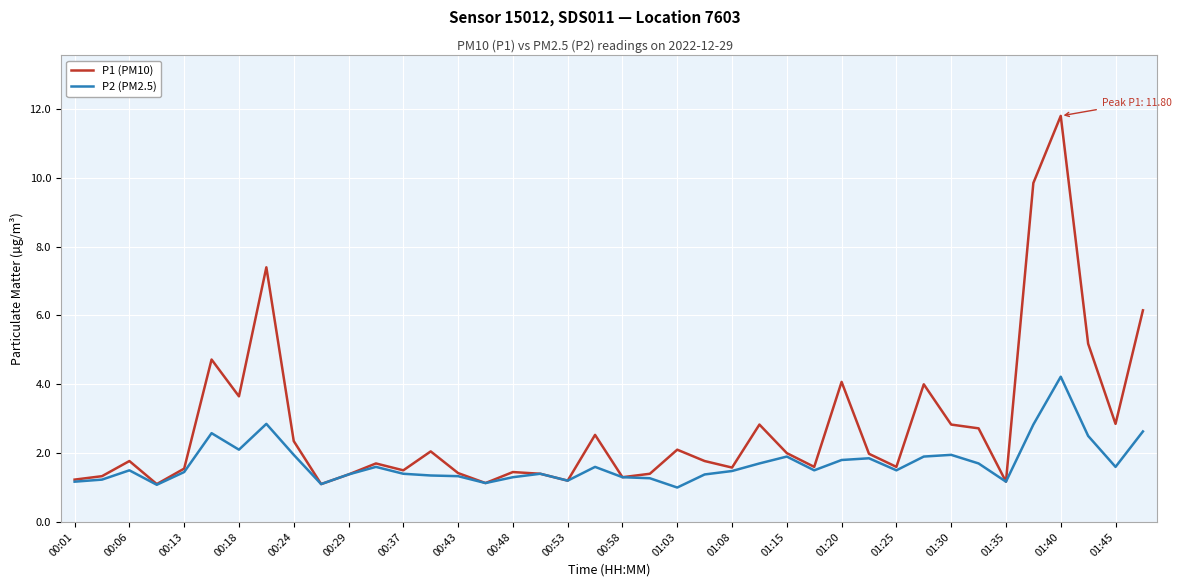

Which series has the largest total across all categories?

P1 (PM10)